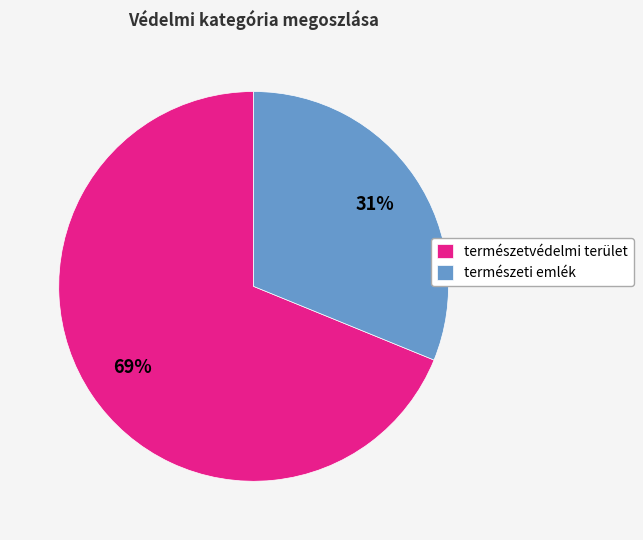

What percentage is the természeti emlék slice, to the nearest percent?

31%